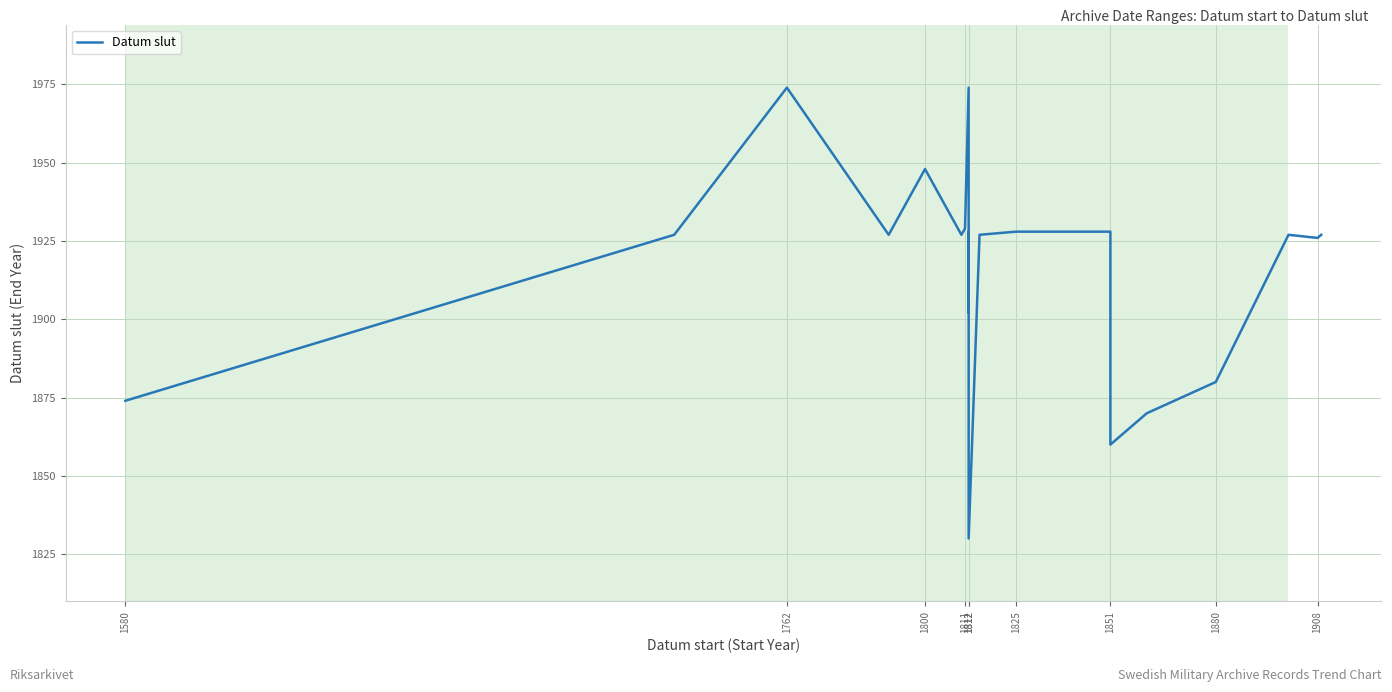

Is it true that the value at 1812 is 935?

False